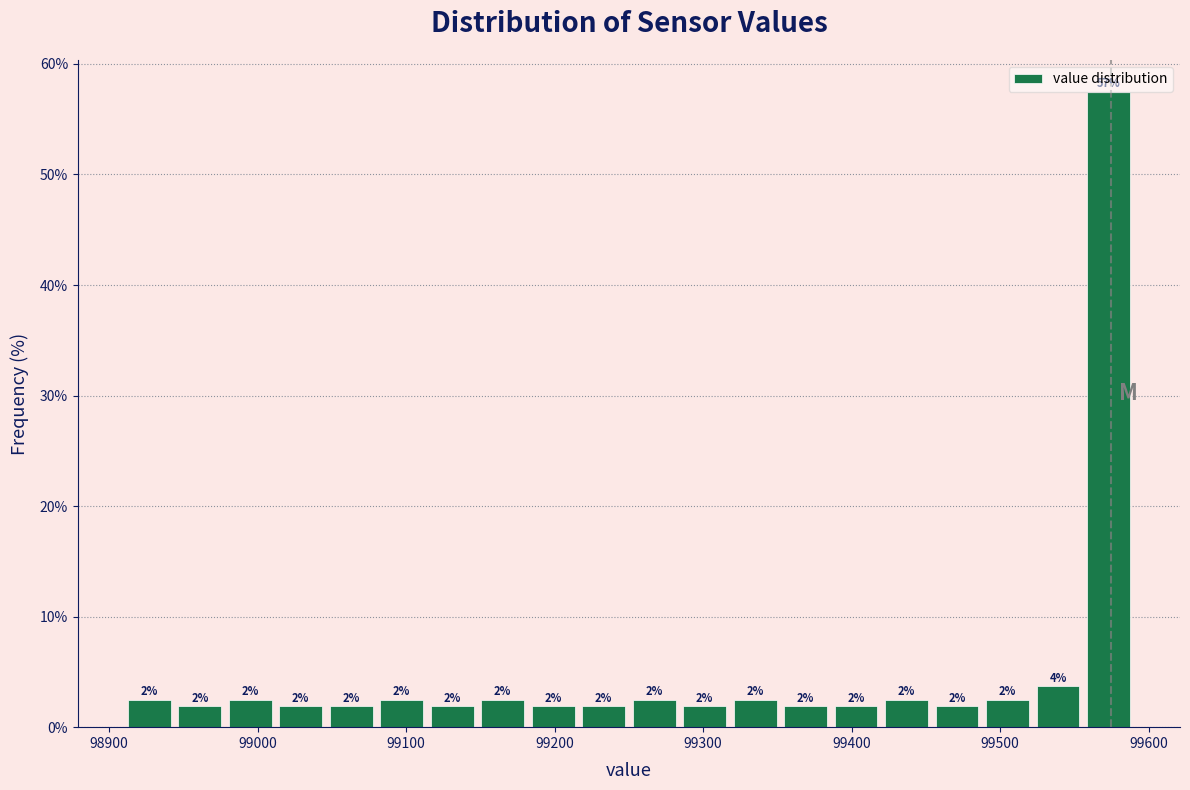

Read against the x-axis, roughly where is the centre of the tallest bar?

99570